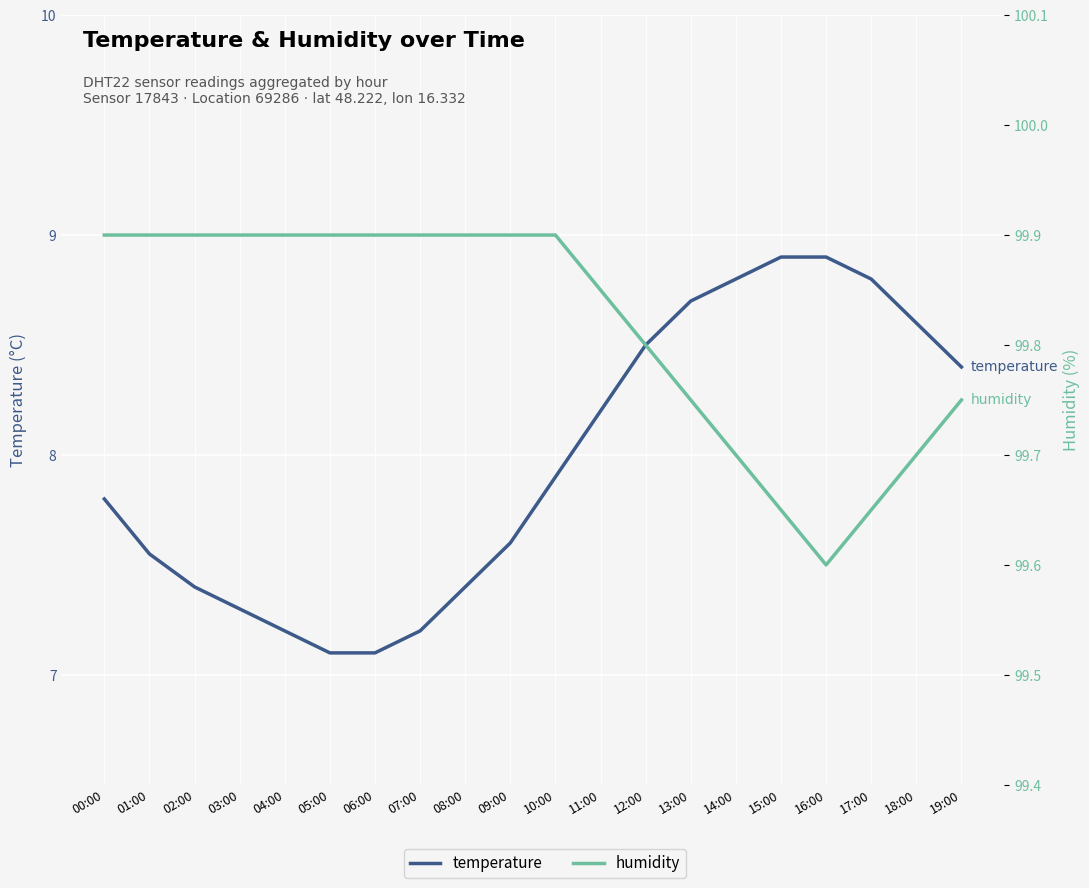

Reading left to right, extract all data points from this chart.

temperature: 00:00=7.8	01:00=7.5	02:00=7.4	03:00=7.3	04:00=7.2	05:00=7.1	06:00=7.1	07:00=7.2	08:00=7.4	09:00=7.6	10:00=7.9	11:00=8.2	12:00=8.5	13:00=8.7	14:00=8.8	15:00=8.9	16:00=8.9	17:00=8.8	18:00=8.6	19:00=8.4
humidity: 00:00=99.9	01:00=99.9	02:00=99.9	03:00=99.9	04:00=99.9	05:00=99.9	06:00=99.9	07:00=99.9	08:00=99.9	09:00=99.9	10:00=99.9	11:00=99.8	12:00=99.8	13:00=99.8	14:00=99.7	15:00=99.7	16:00=99.6	17:00=99.7	18:00=99.7	19:00=99.8